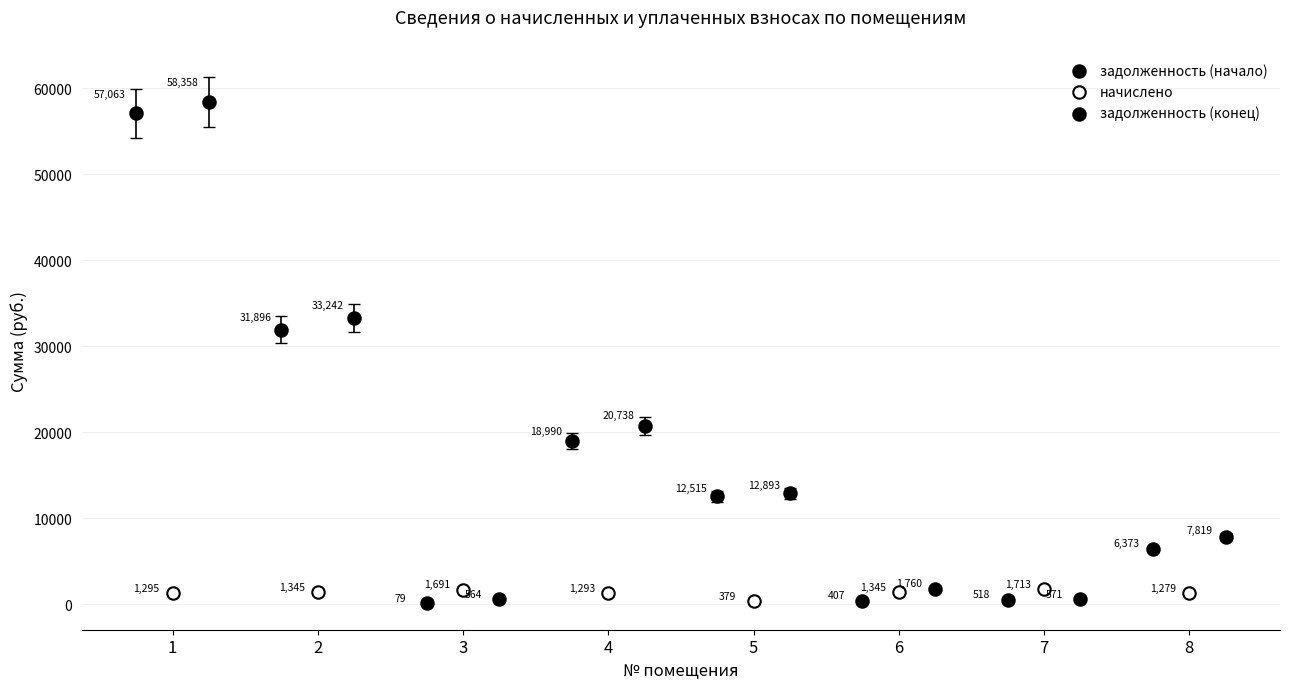

Which series reaches the maximum Y coordinate?

задолженность (конец)